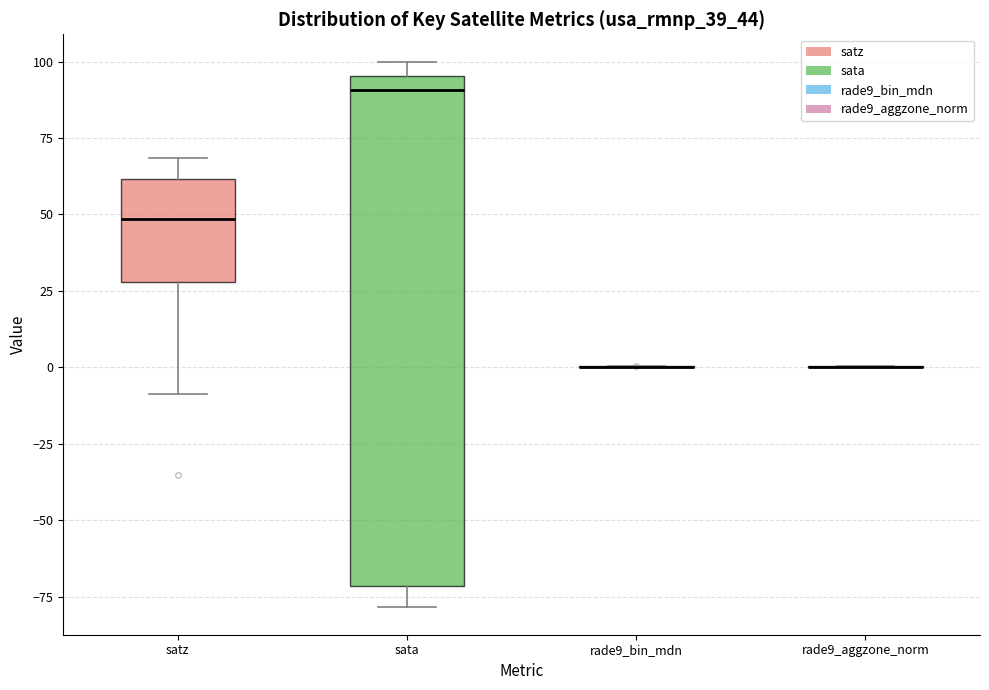

Which box is the tallest, from its lower edge to its upper edge?

sata